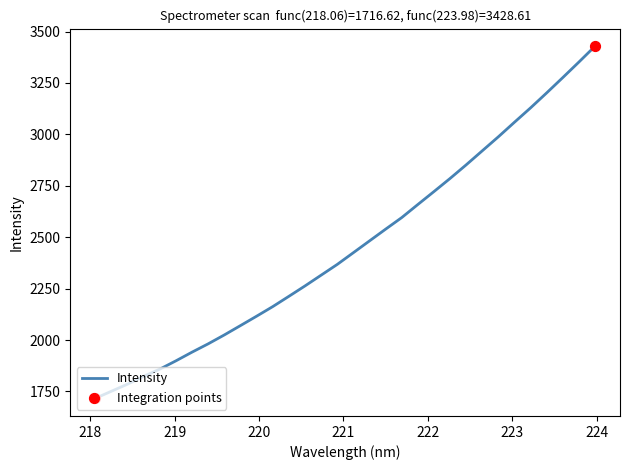

What is the greatest value displayed?

3428.6